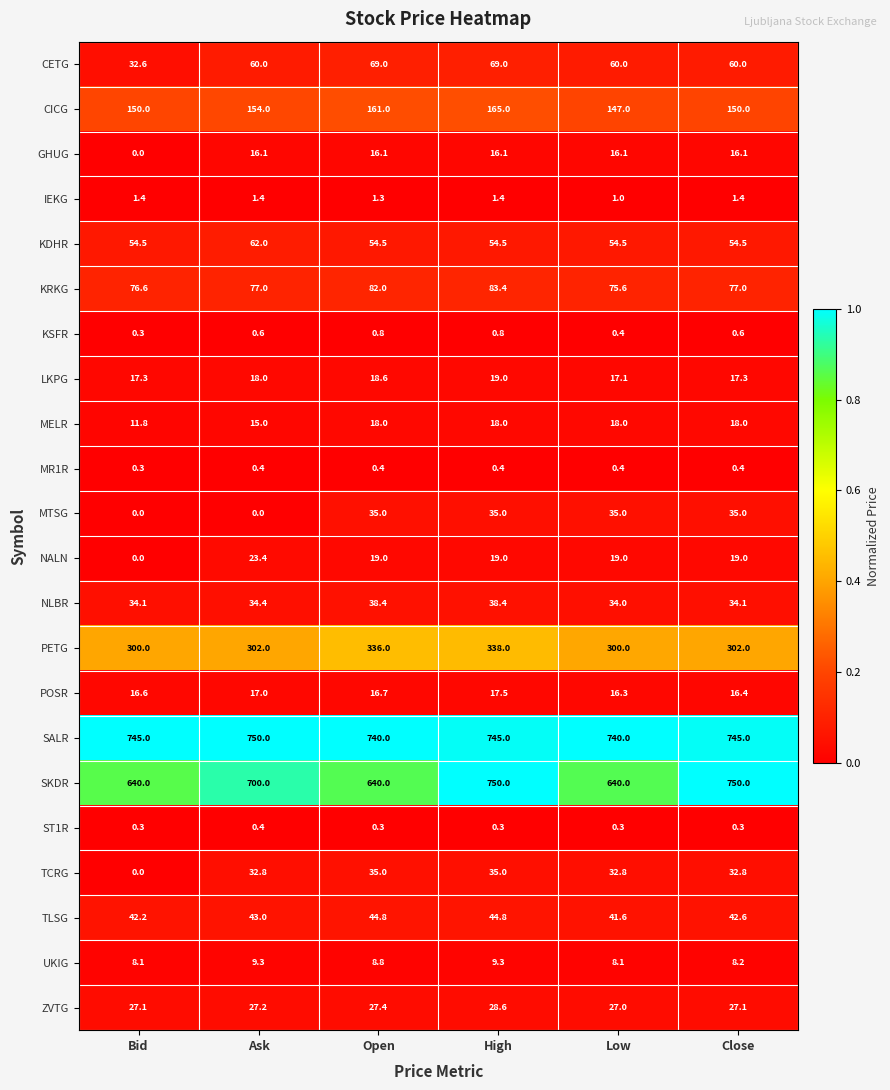

At how many categories does at least one series exceed 0?

6